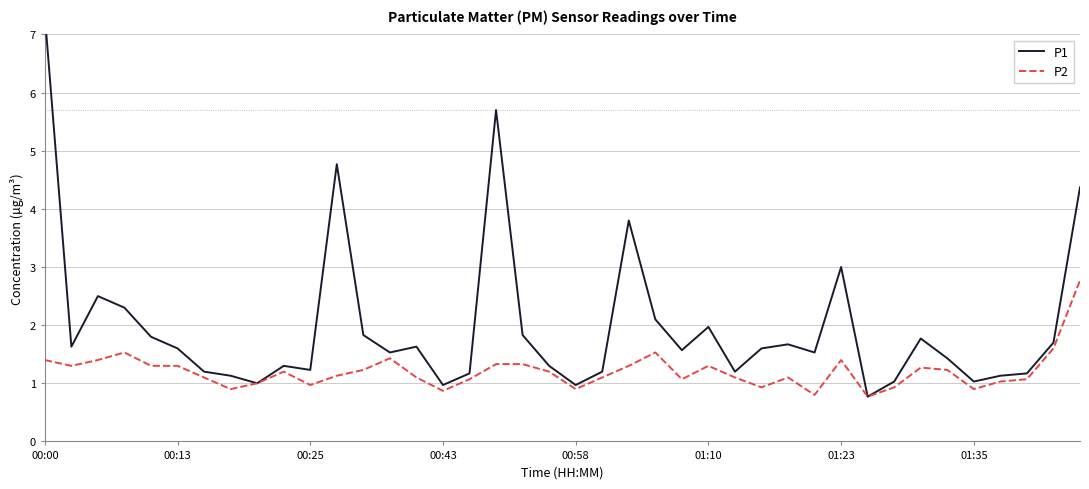

How many values in the P2 series exceed 1?

30